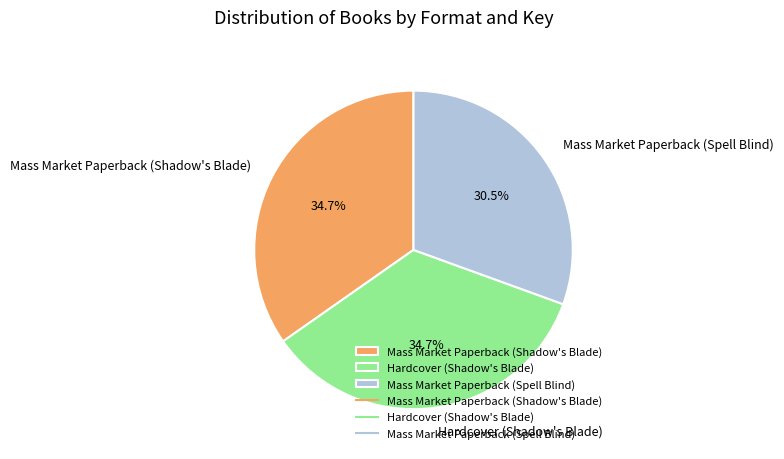

Count the number of slices in the pie.

3